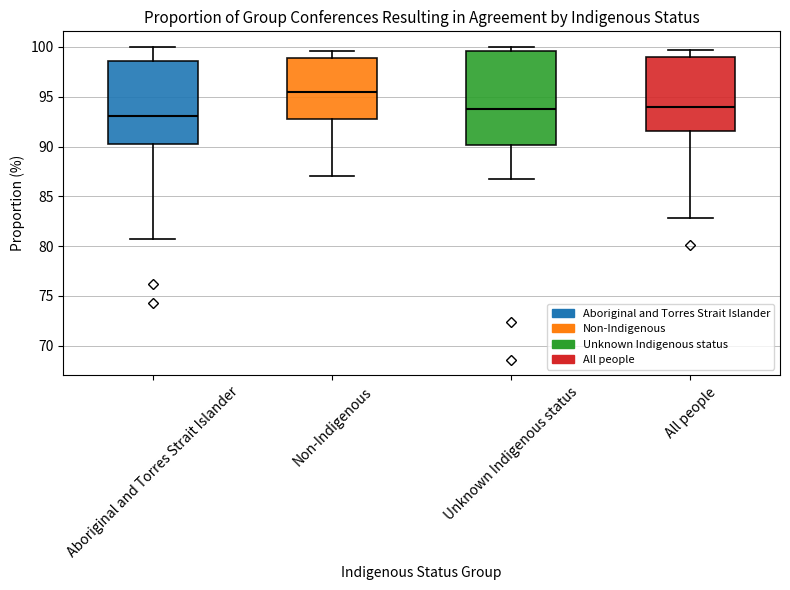

Where does the upper whisker of the box for Aboriginal and Torres Strait Islander end on the y-axis? The values are not printed on the chart, so give them approximately, as read against the axis.

100.0